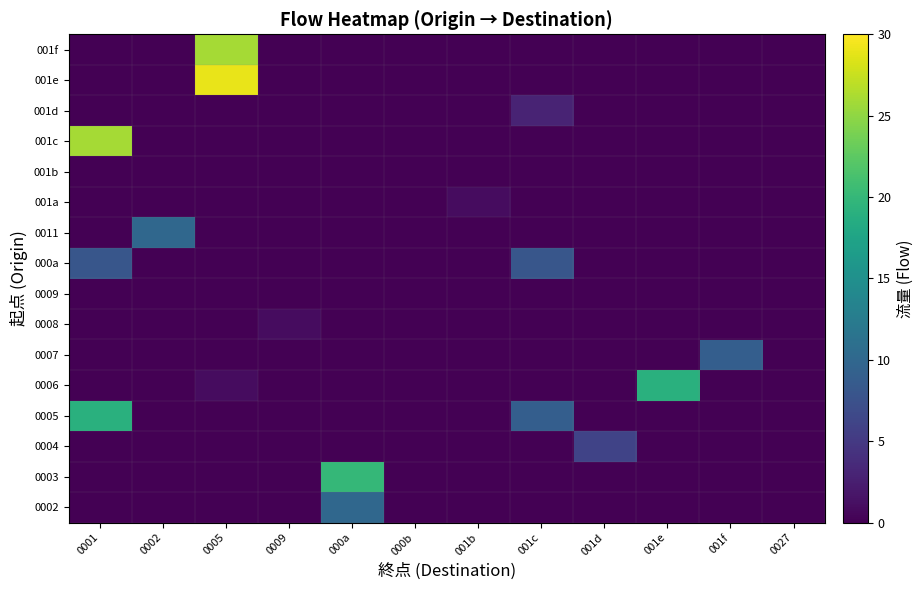

At how many categories does at least one series exceed 17?

4